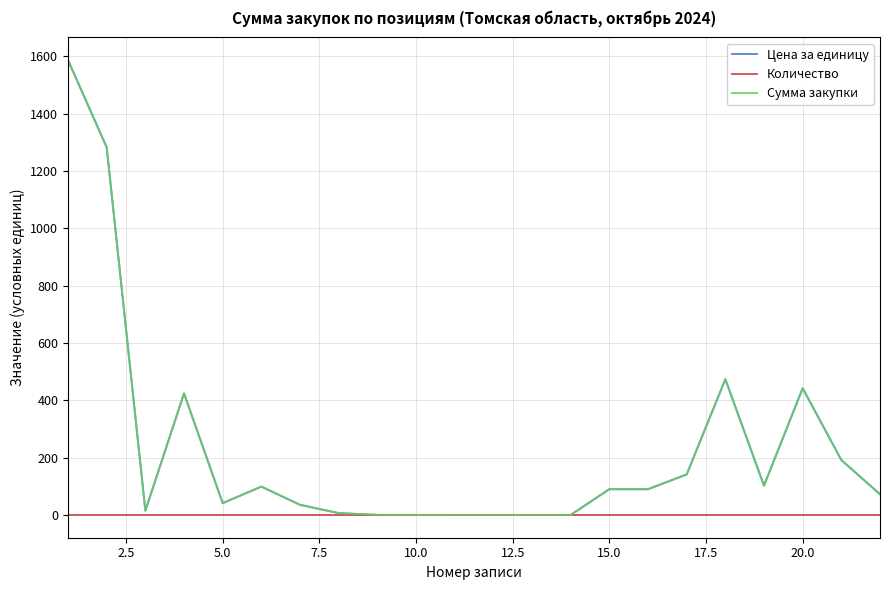

After their last crossing, which series has the higher values: Цена за единицу or Количество?

Цена за единицу